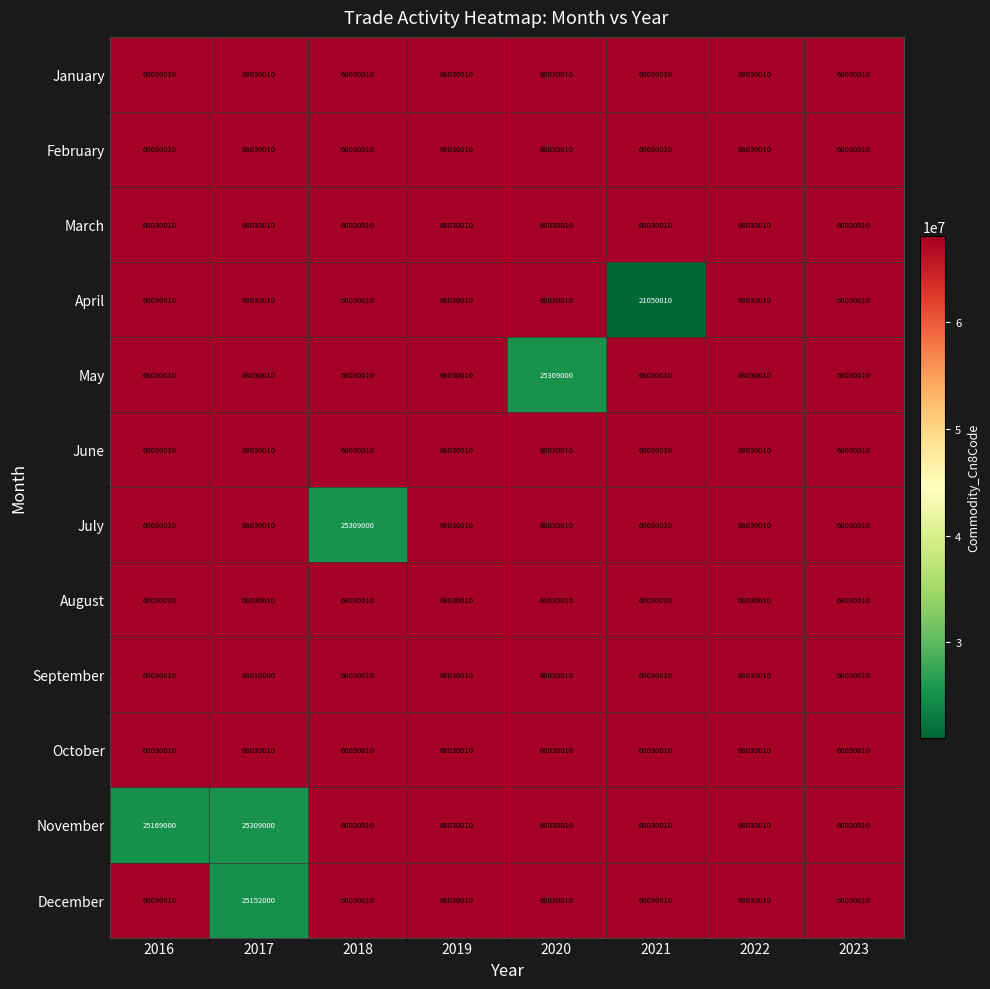

What is the maximum value shown in the chart?

68030010